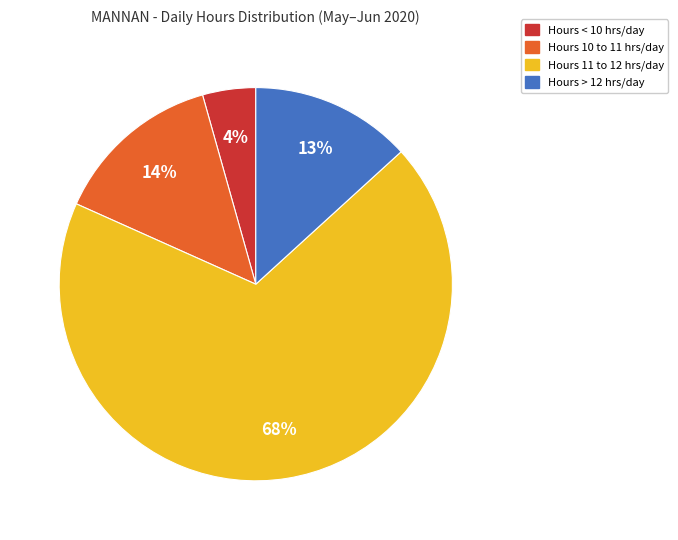

Is there any slice that represents more than half of the pie?

Yes